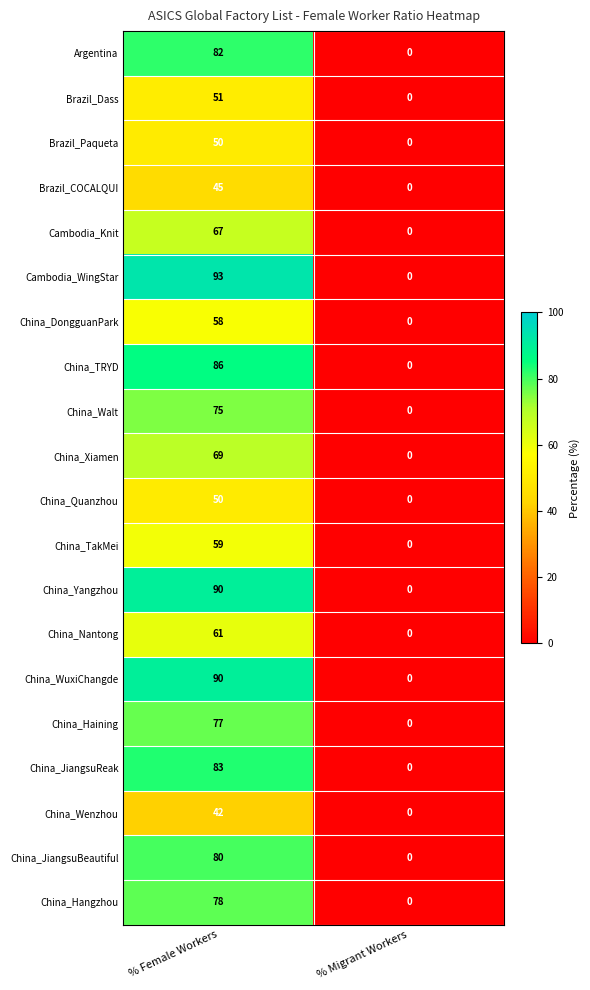

The Brazil_COCALQUI series shows -14 at % Migrant Workers. True or false?

False